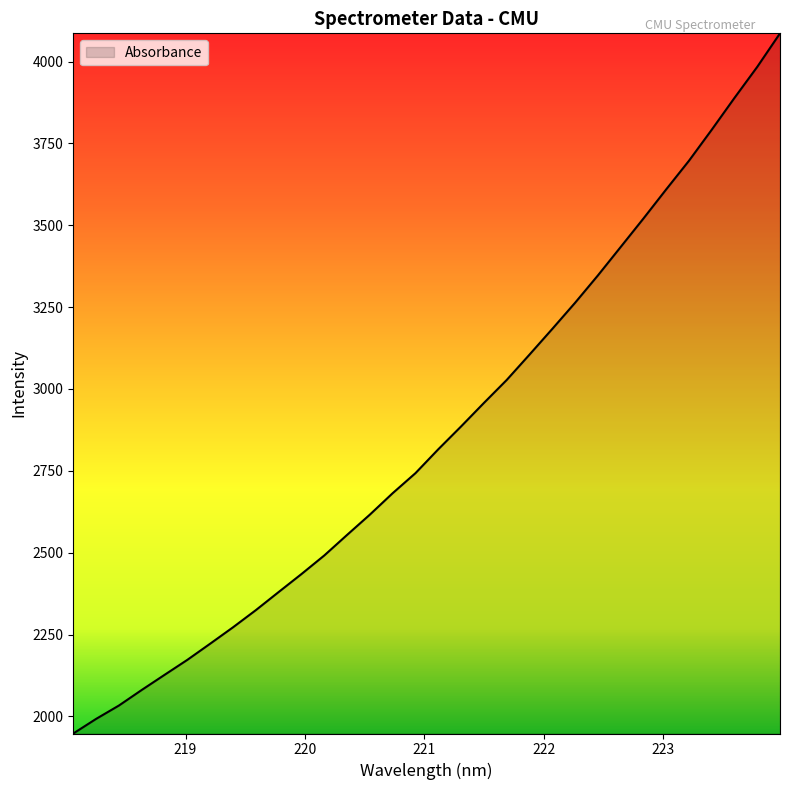

What is the maximum value shown in the chart?

4086.1